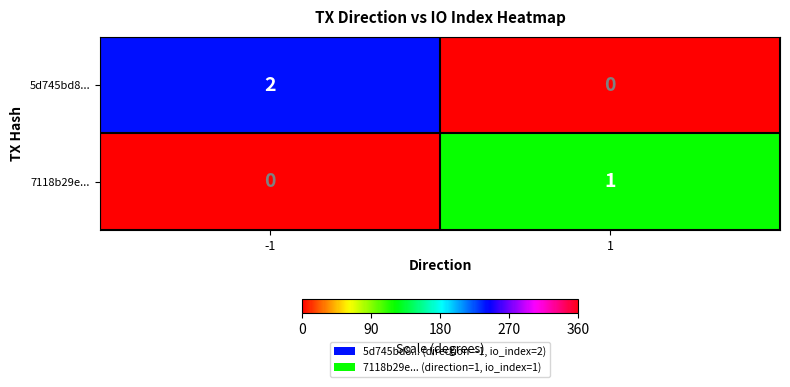

Is the value of 7118b29e... at 1 greater than the value of 5d745bd8... at 1?

Yes